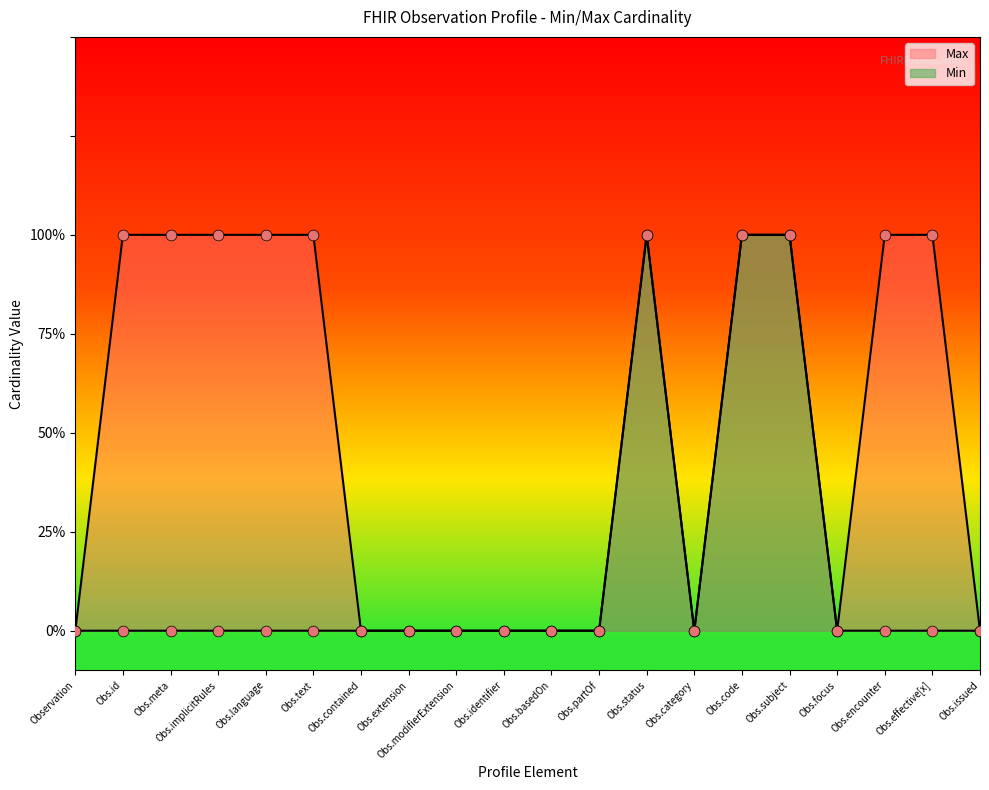

What are all the series names shown in the legend?

Min, Max